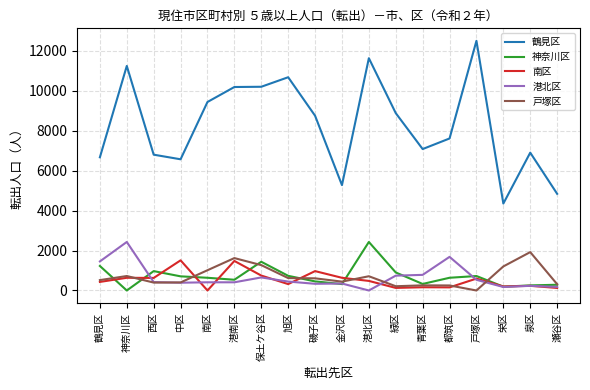

What is the sum of all 港北区 values?

11627